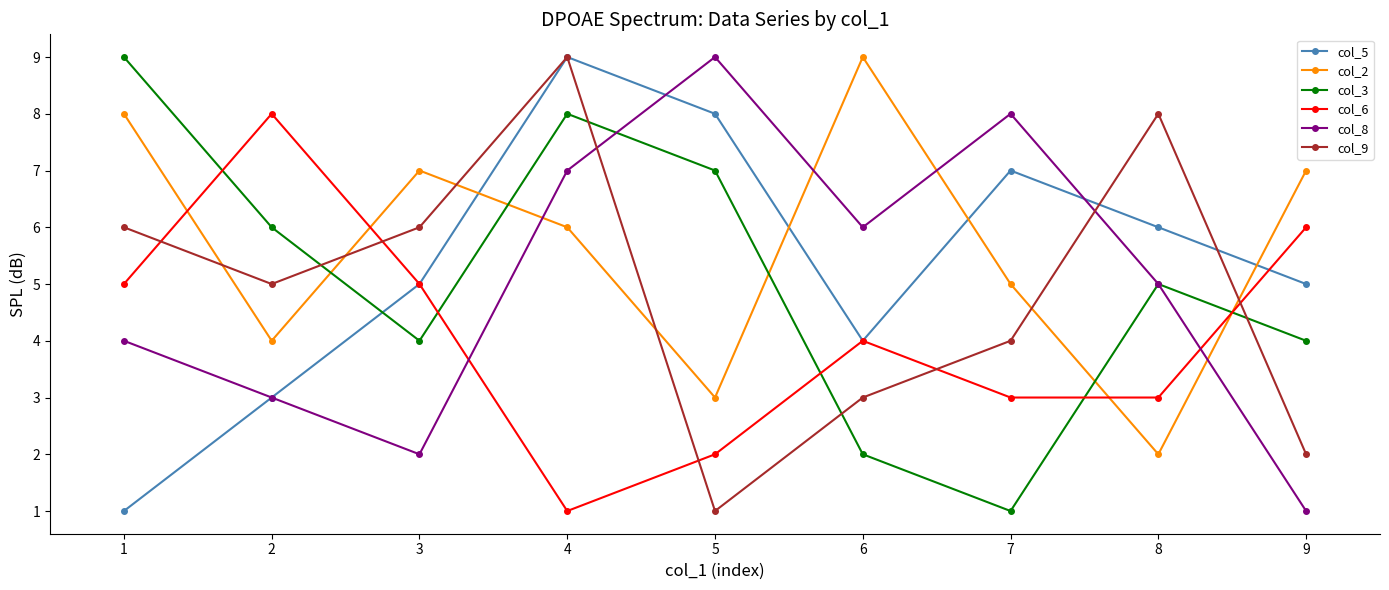

Count the number of categories in the chart.

9